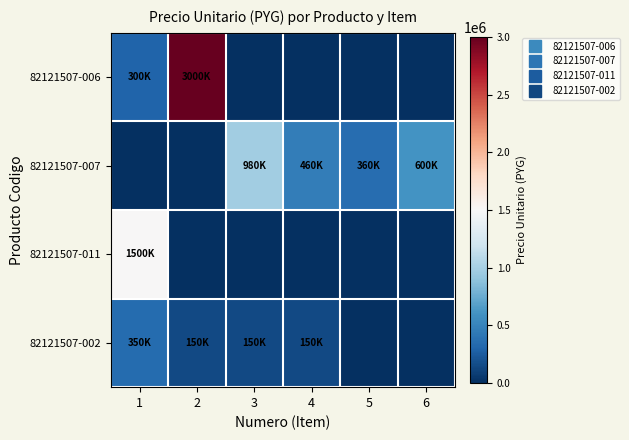

Reading left to right, transcribe all the data shown in this chart.

82121507-006: 1=300000	2=3000000	3=0	4=0	5=0	6=0
82121507-007: 1=0	2=0	3=980000	4=460000	5=360000	6=600000
82121507-011: 1=1500000	2=0	3=0	4=0	5=0	6=0
82121507-002: 1=350000	2=150000	3=150000	4=150000	5=0	6=0